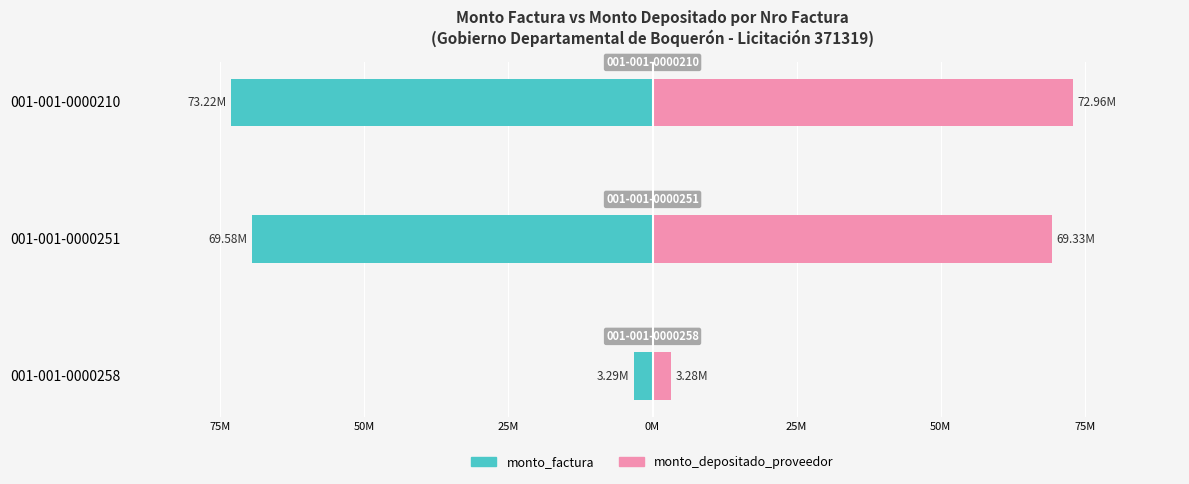

What are all the series names shown in the legend?

monto_factura, monto_depositado_proveedor